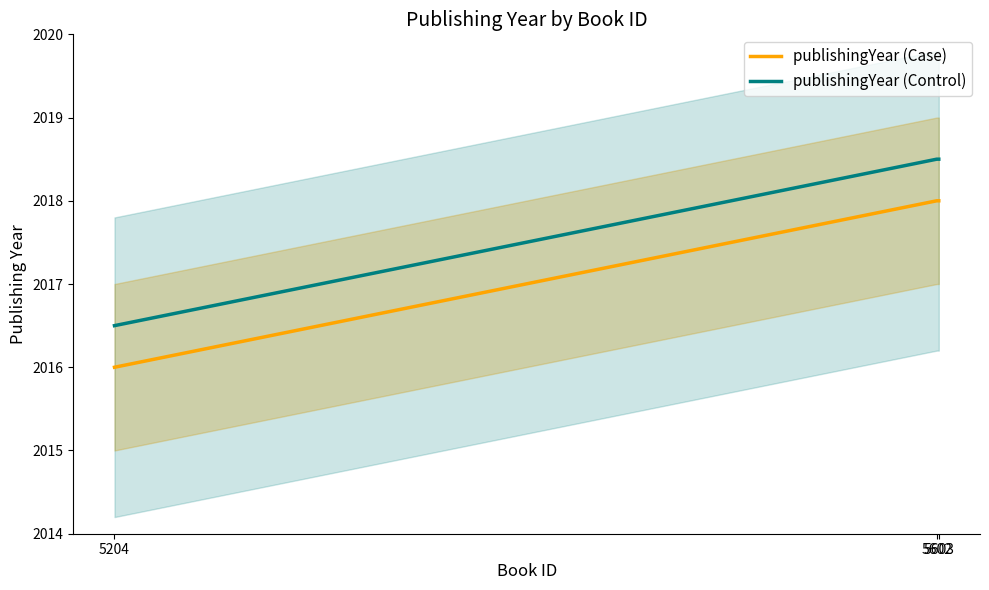

Which series has the widest spread of values?

publishingYear (Case)